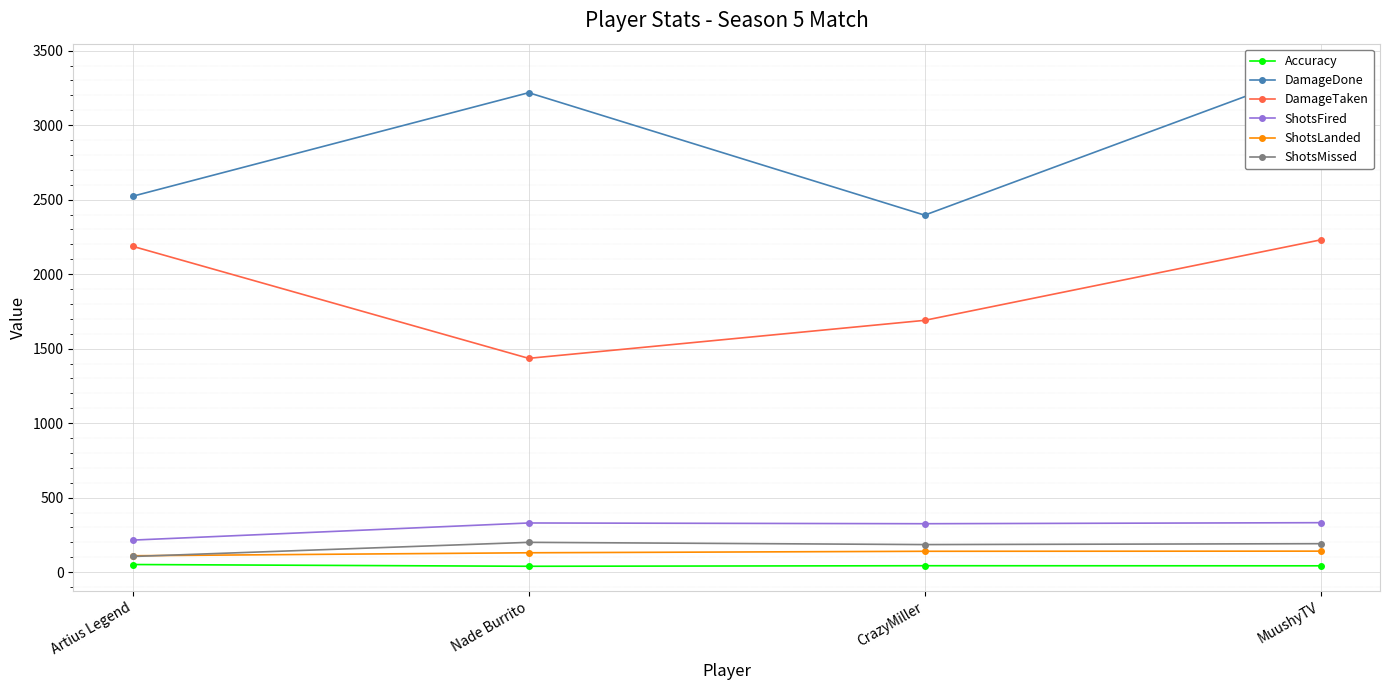

Rank the series by their maximum value, from highest to lowest.

DamageDone, DamageTaken, ShotsFired, ShotsMissed, ShotsLanded, Accuracy